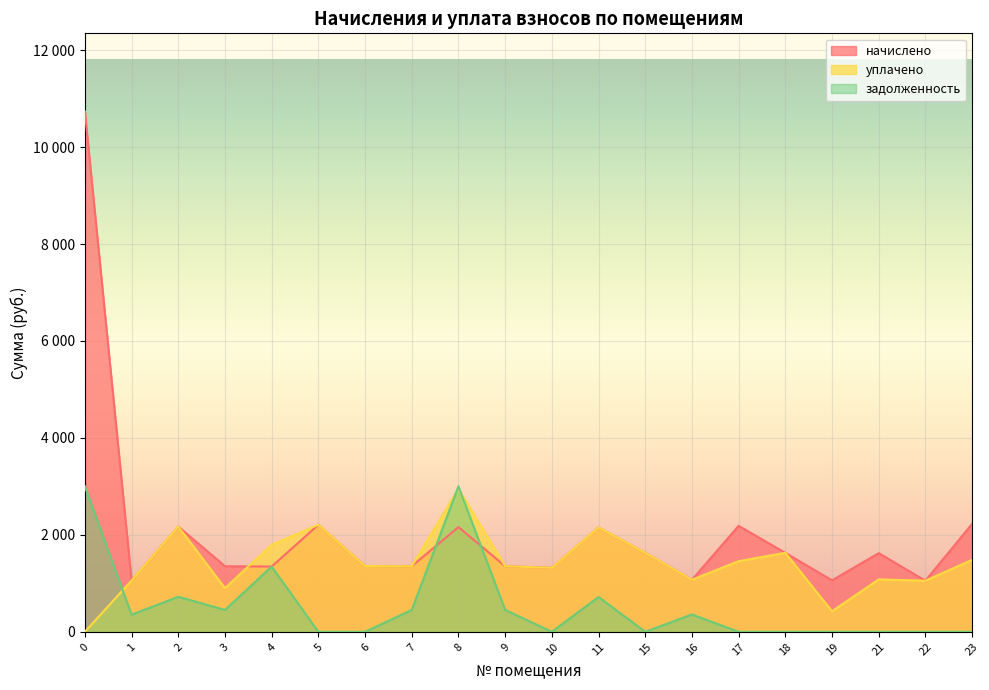

What are all the series names shown in the legend?

начислено, уплачено, задолженность